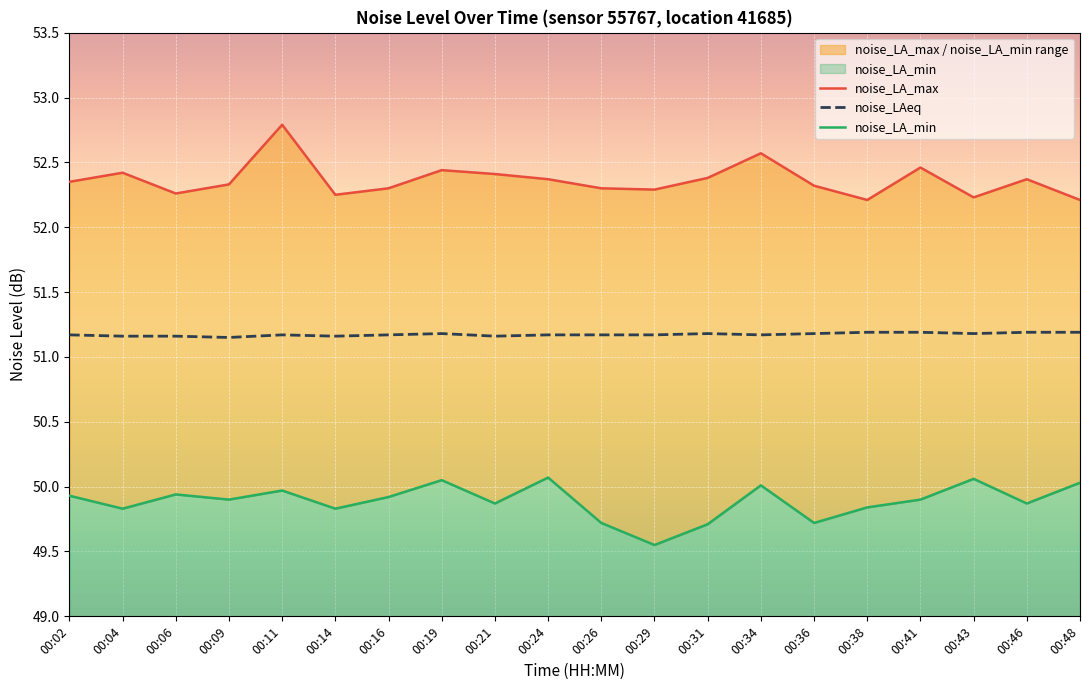

How many interior local valleys does the noise_LA_max series have?

5